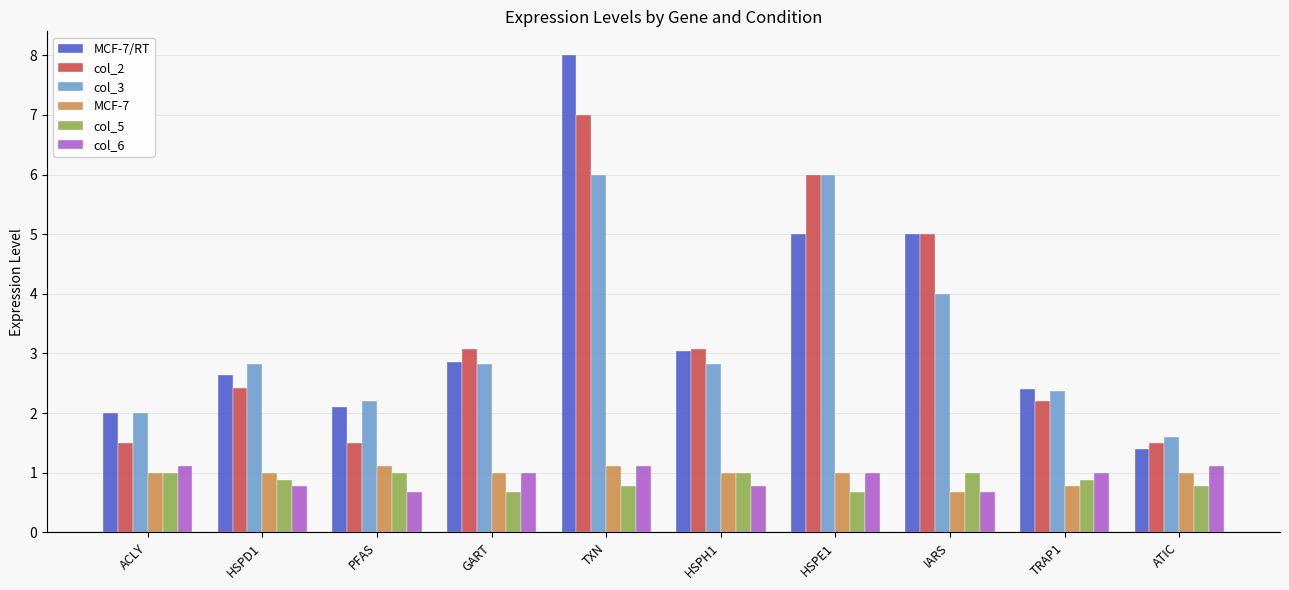

What is the average value of the col_3 series?

3.3